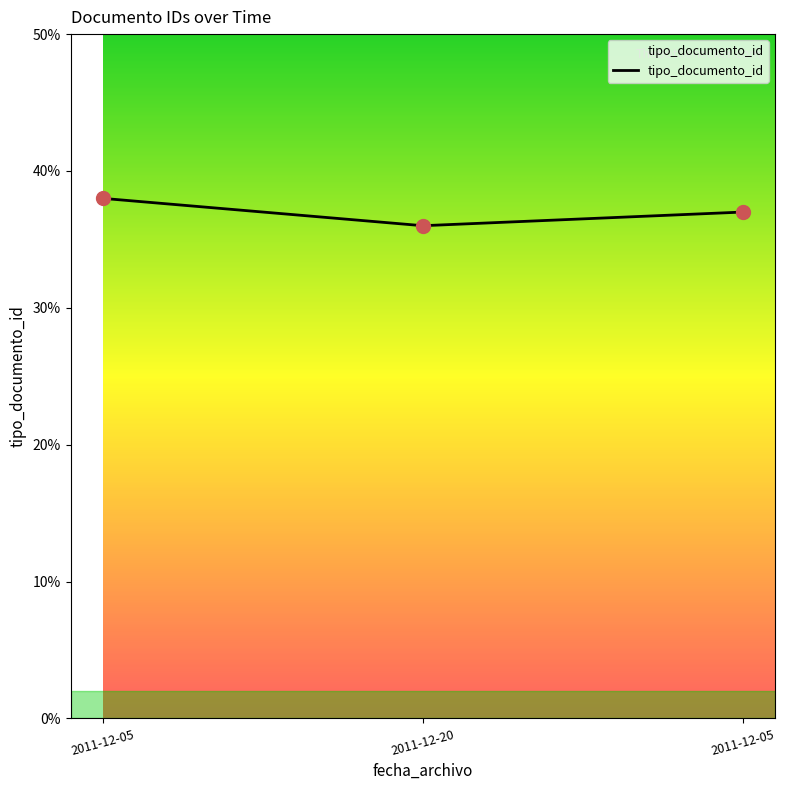

How many distinct data groups are displayed?

1